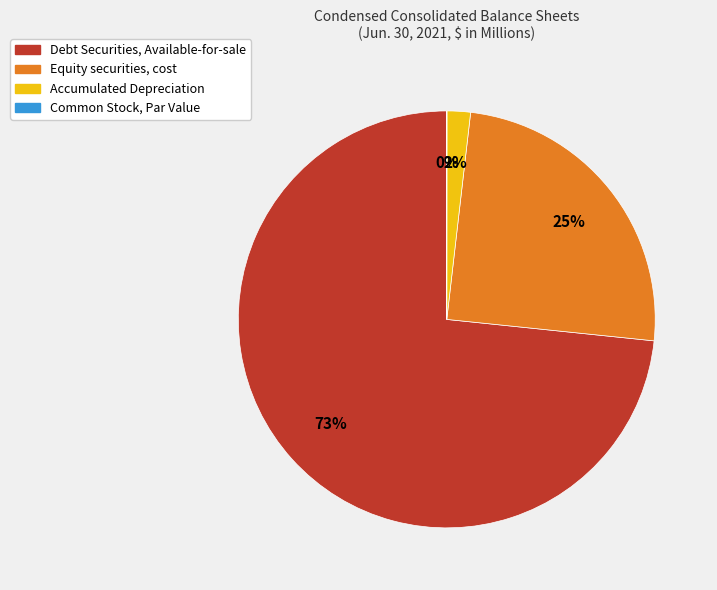

Between Equity securities, cost and Accumulated Depreciation, which is larger?

Equity securities, cost